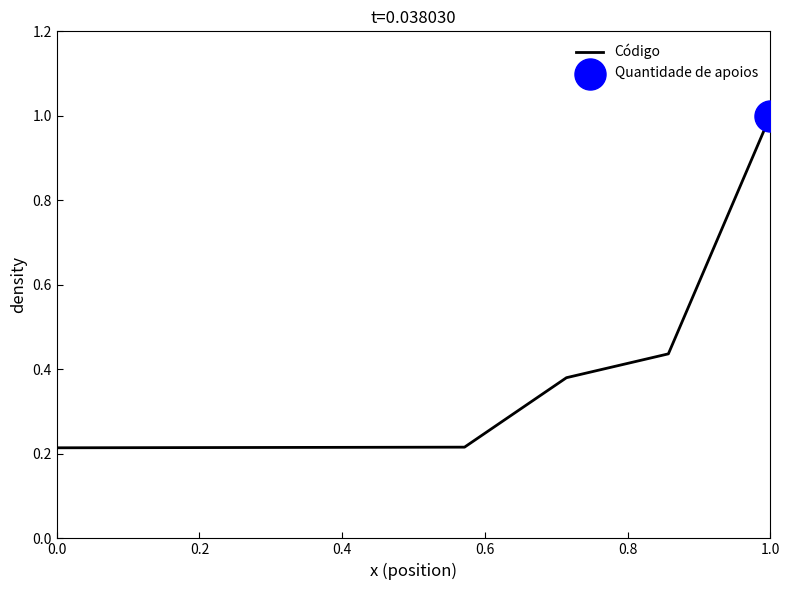

What is the sum of all values?

2.9